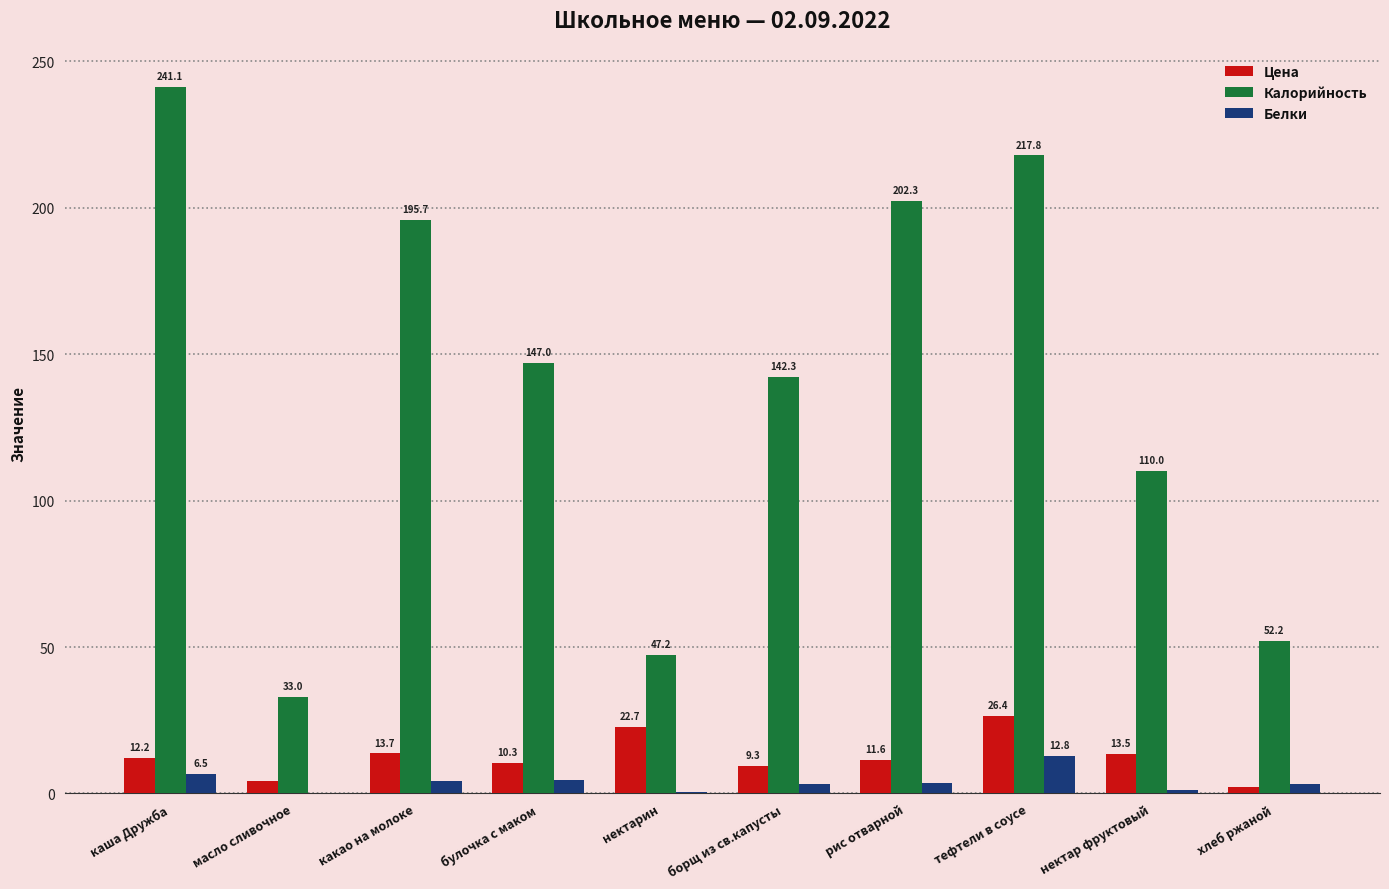

Between тефтели в соусе and нектар фруктовый, which series saw the biggest shift?

Калорийность